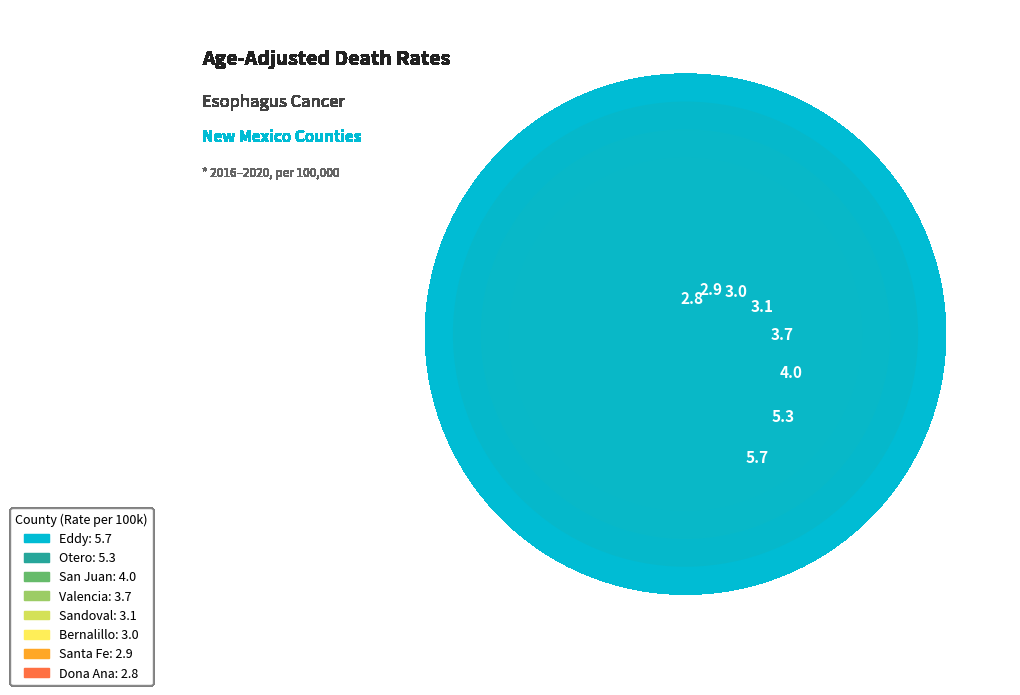

Is there any slice that represents more than half of the pie?

No